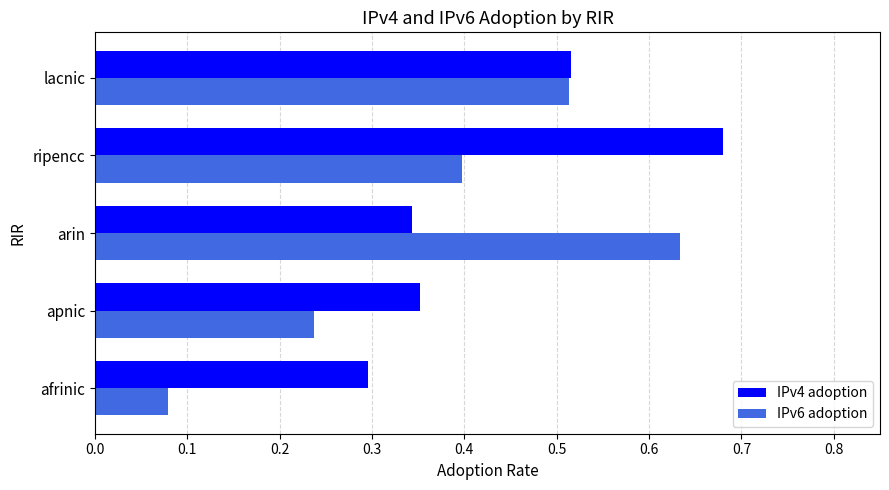

Which category has the highest value in the IPv4 adoption series?

ripencc